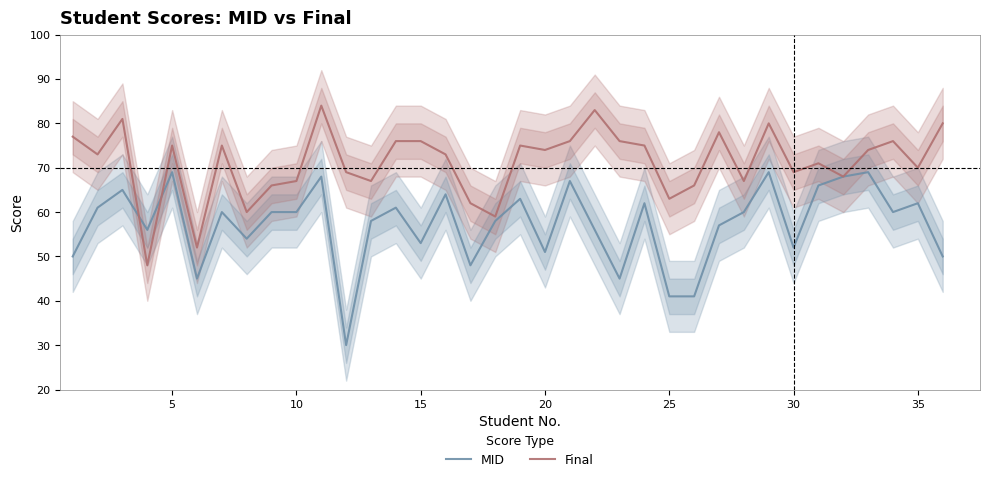

How many interior local peaks does the Final series have?

10